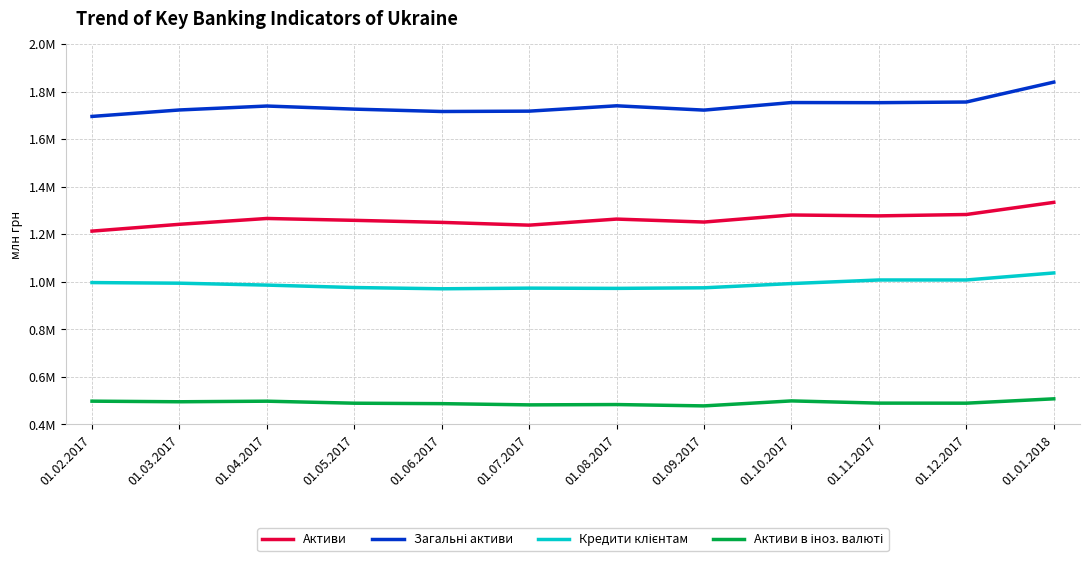

In Активи в іноз. валюті, how many points are higher than both neighbors (excluding endpoints)?

3